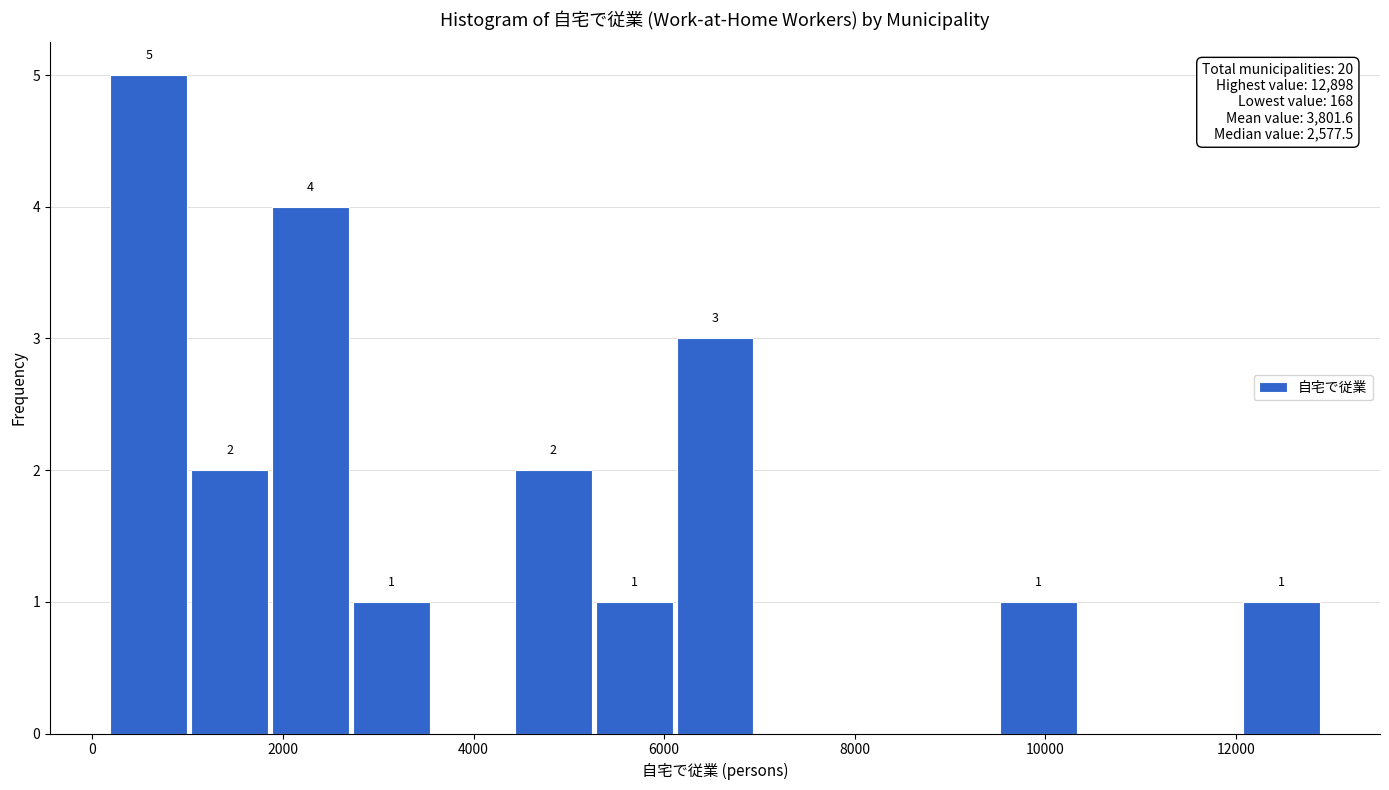

Over which range of the x-axis is the bar tallest?

200 to 1000